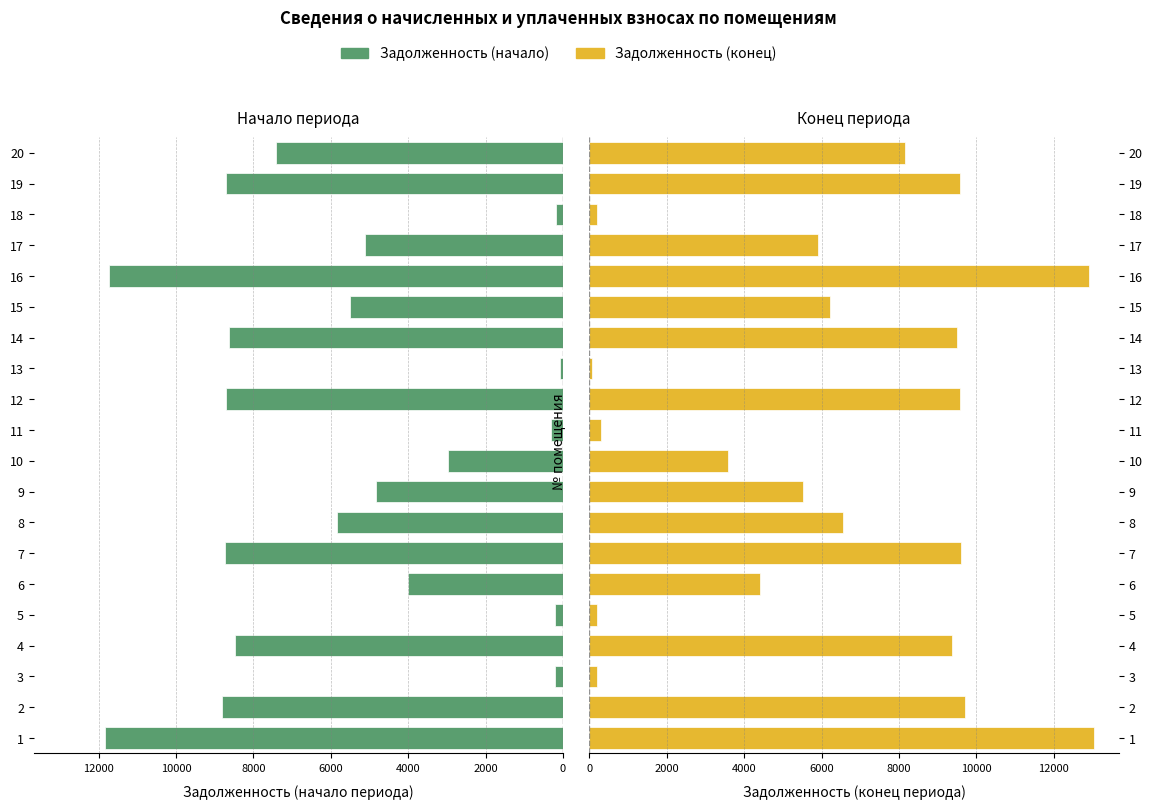

Reading right to left, transcribe all the data shown in this chart.

Задолженность (начало): 7404.1	8695.2	190.8	5116.3	11741.6	5505.7	8634.7	83.2	8695.2	308.5	2973.3	4830.4	5842.6	8735.6	4000.1	198.8	8483.4	194.0	8816.2	11842.5
Задолженность (конец): 8143.6	9563.8	190.8	5910.4	12914.4	6215.3	9497.2	54.0	9563.8	307.4	3568.0	5520.5	6540.6	9608.1	4417.3	198.8	9368.0	194.0	9696.9	13025.4